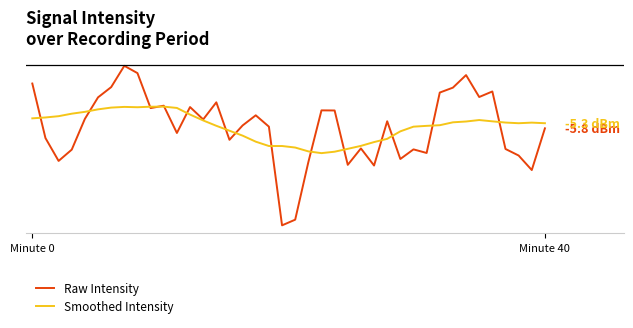

Is this an area chart (filled region under the line)?

No